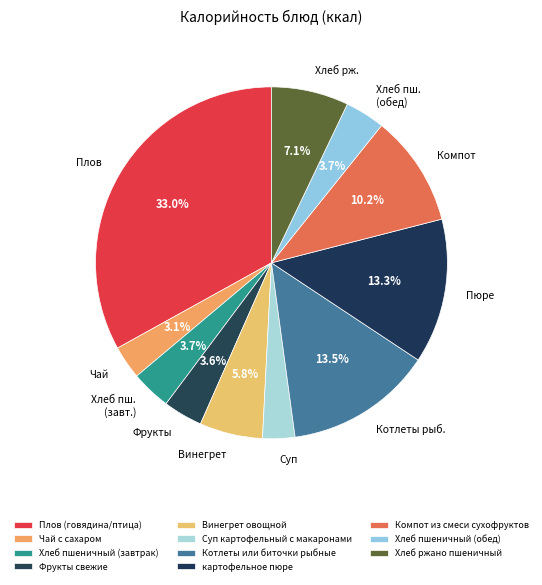

To the nearest percent, what portion does Суп картофельный с макаронами represent?

3%